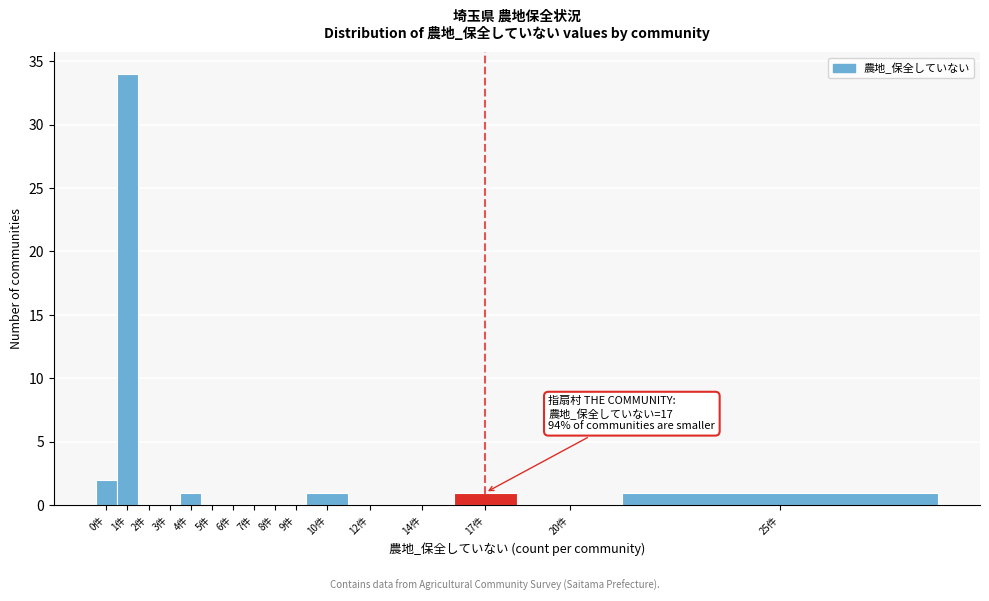

Reading left to right, transcribe all the data shown in this chart.

0件=2	1件=34	2件=0	3件=0	4件=1	5件=0	6件=0	7件=0	8件=0	9件=0	10件=1	12件=0	14件=0	17件=1	20件=0	25件=1